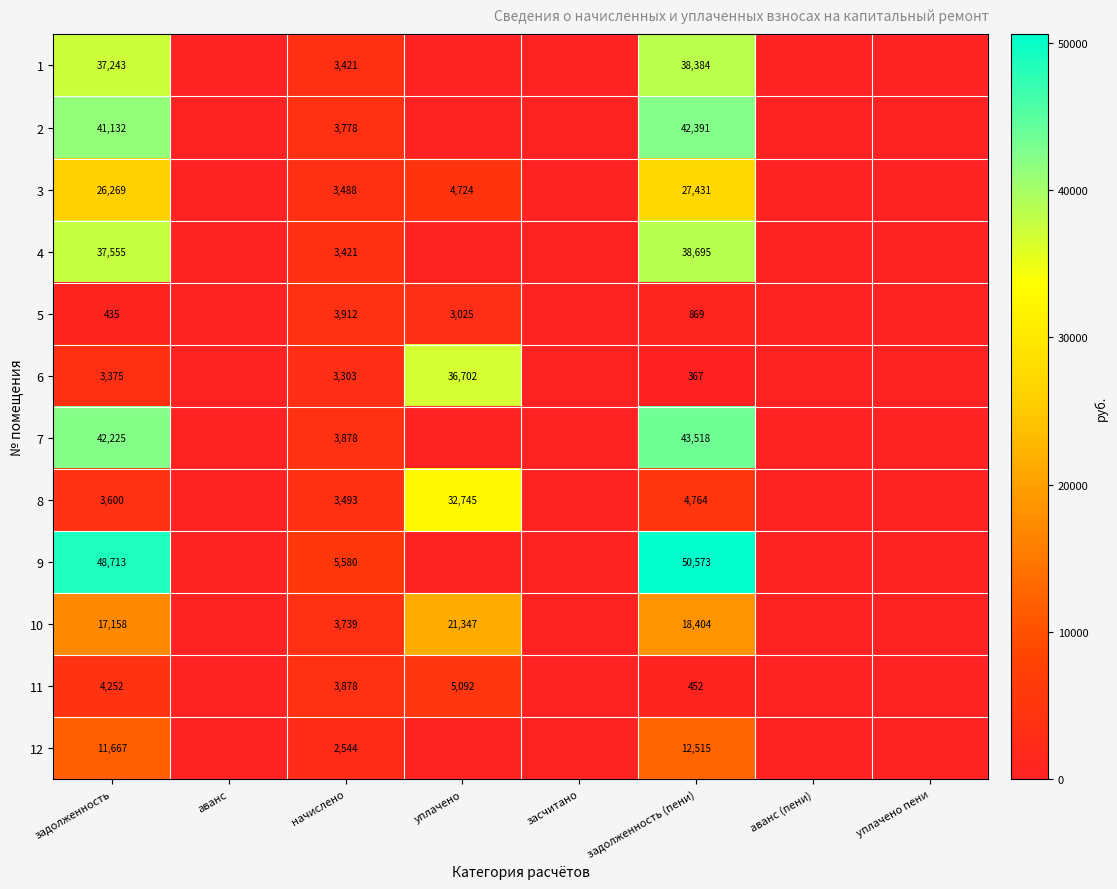

True or false: 8 has a value of 2146.1 at задолженность.

False